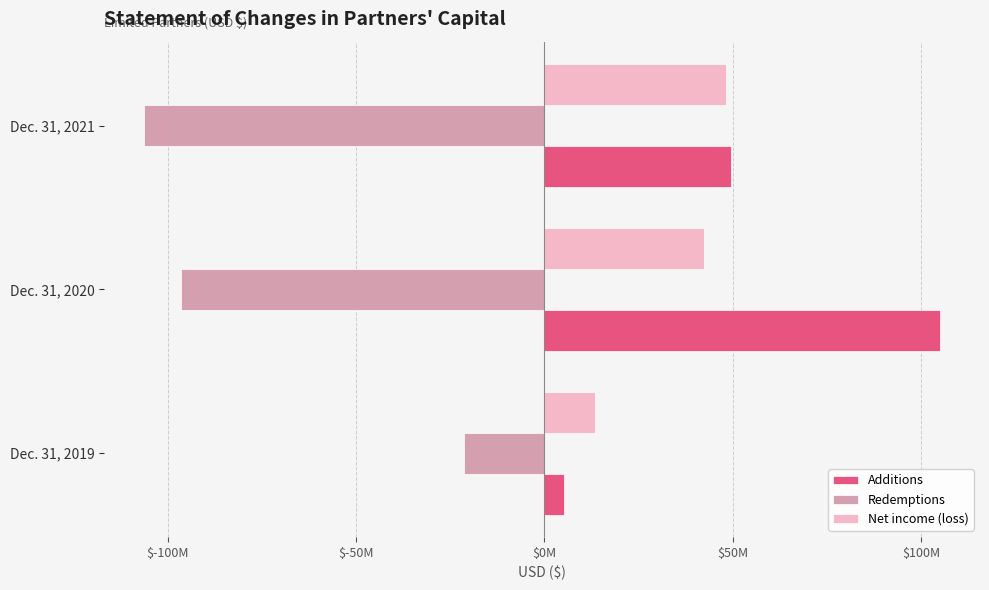

What are all the series names shown in the legend?

Additions, Redemptions, Net income (loss)